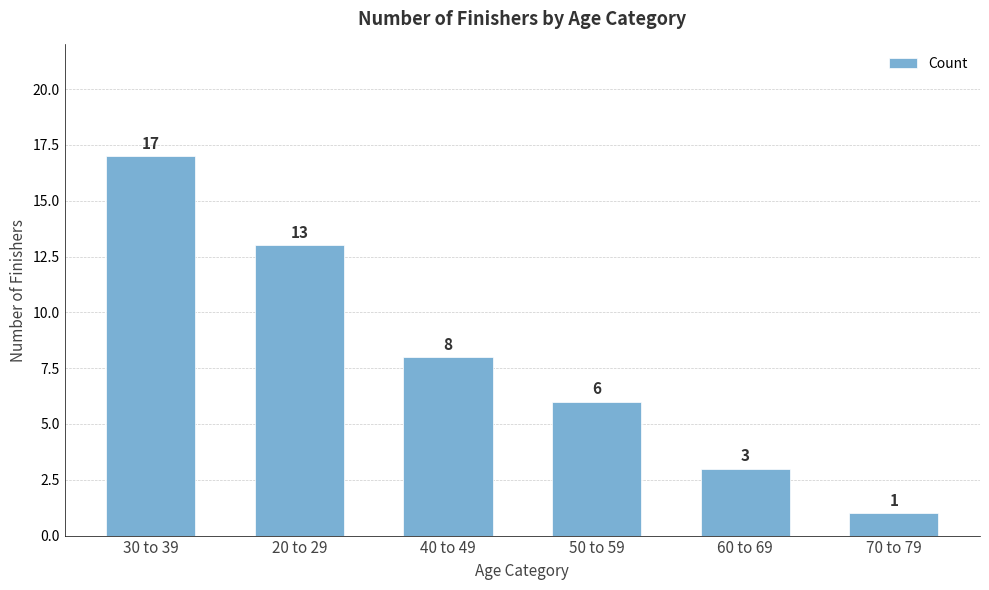

How many categories are shown in the chart?

6